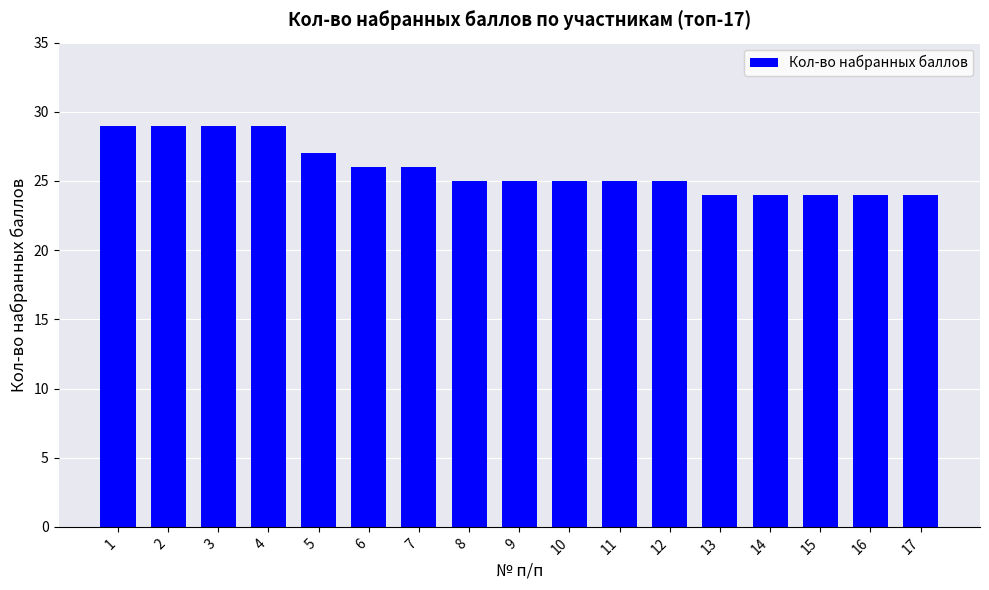

What is the change in value from 2 to 8?

-4